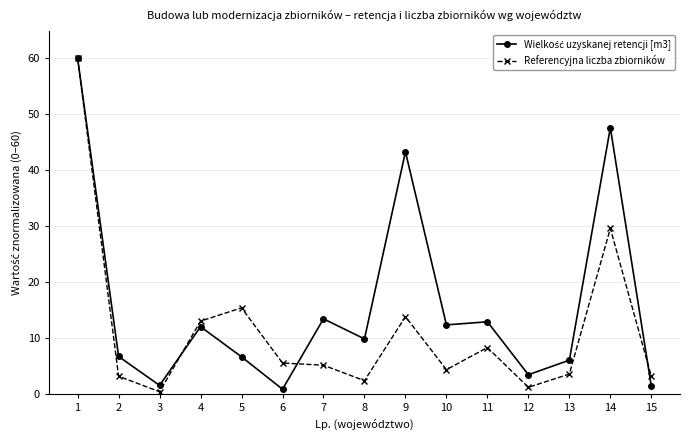

True or false: Referencyjna liczba zbiorników has more than 1 points higher than both neighbors.

True